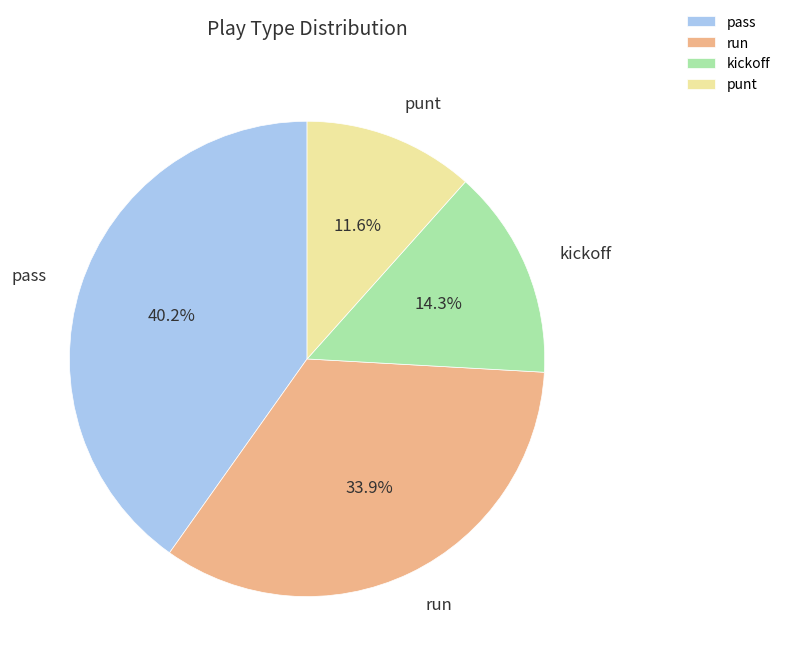

How many segments does this pie chart have?

4